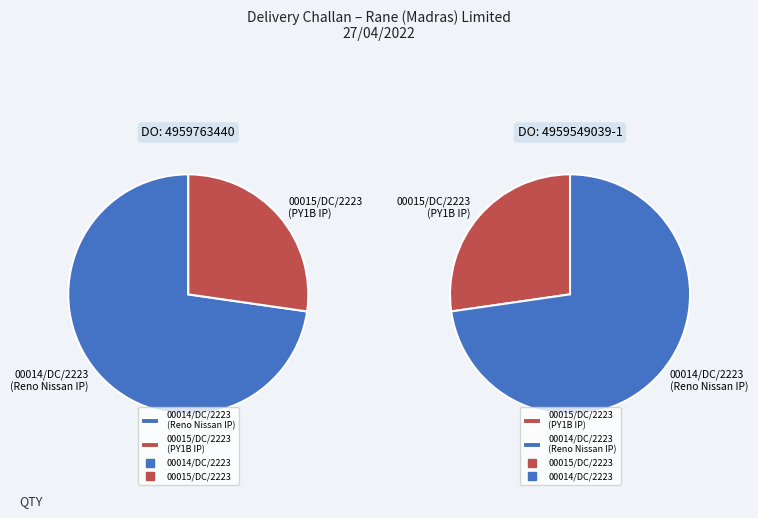

How many slices are in this pie chart?

2